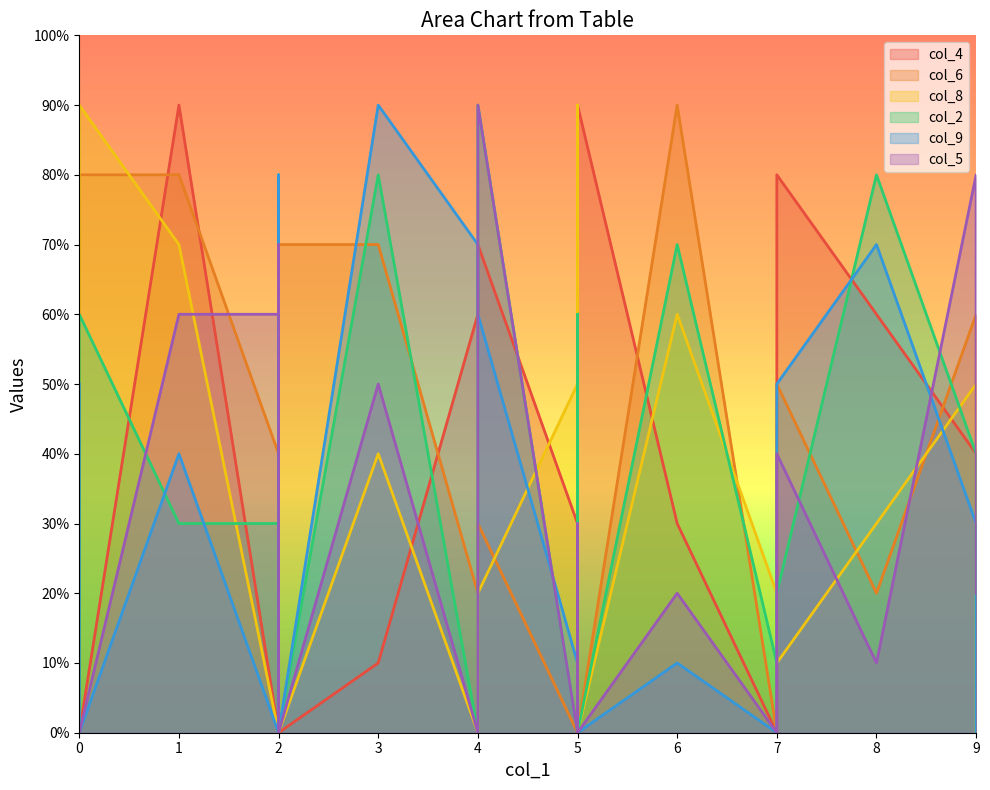

Where is col_8 nearest to the value 4?

3